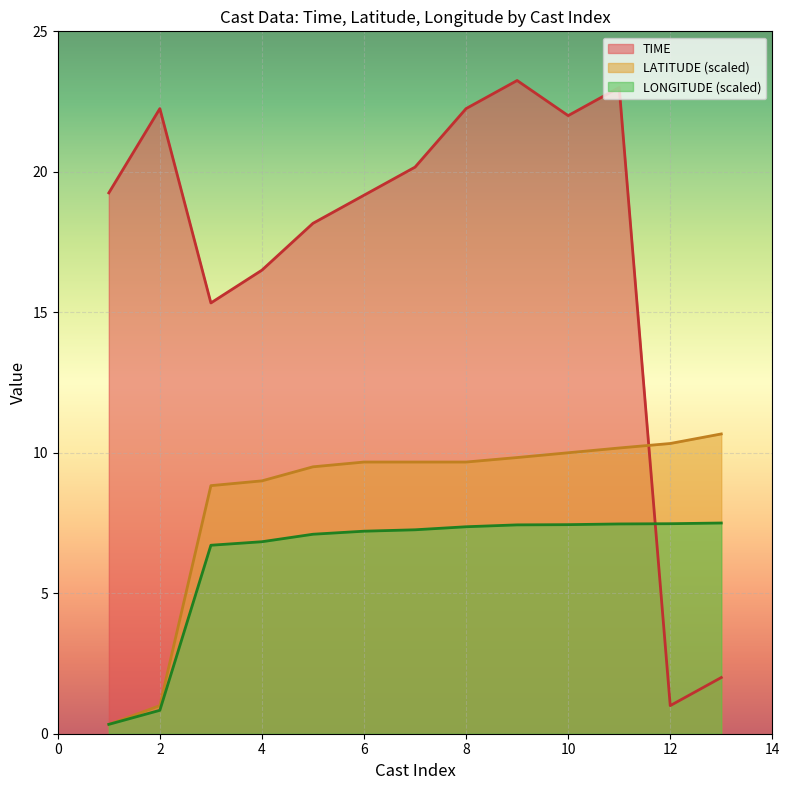

How many lines are shown in the chart?

3